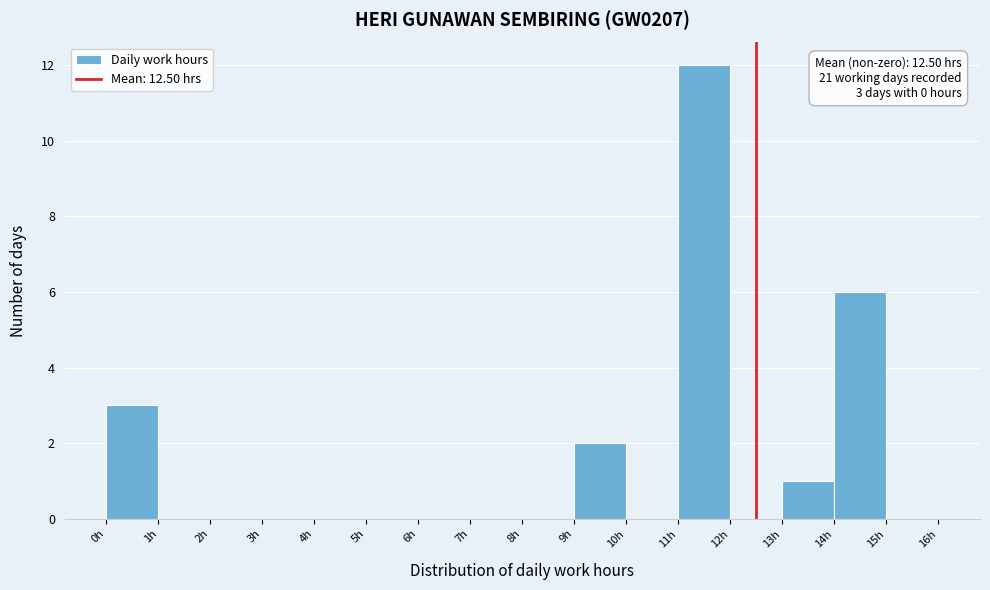

Which range on the x-axis has the tallest bar?

11 to 12